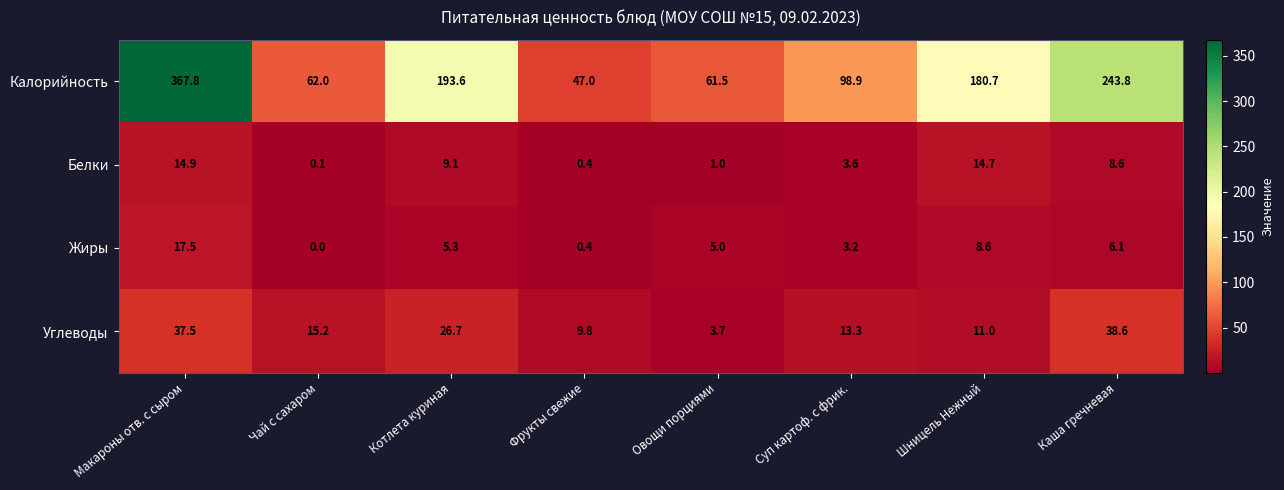

Which series has the largest total across all categories?

Калорийность